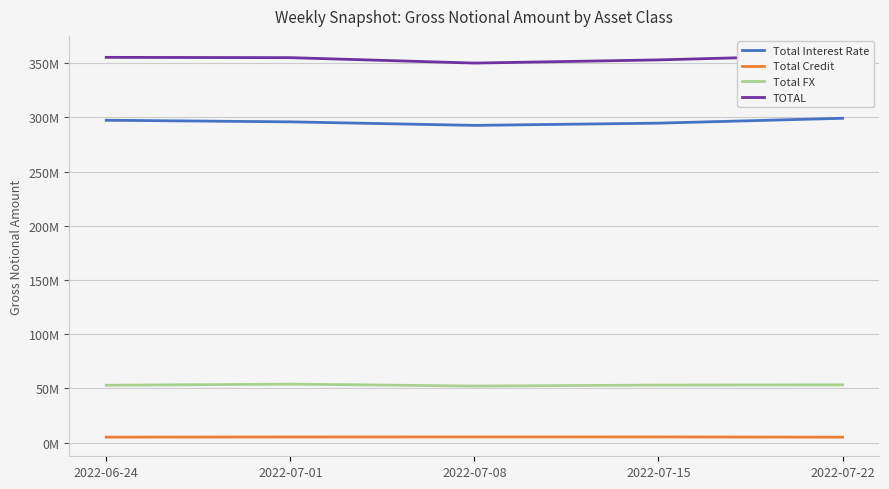

Where does the TOTAL series first go above 355088125?

2022-06-24